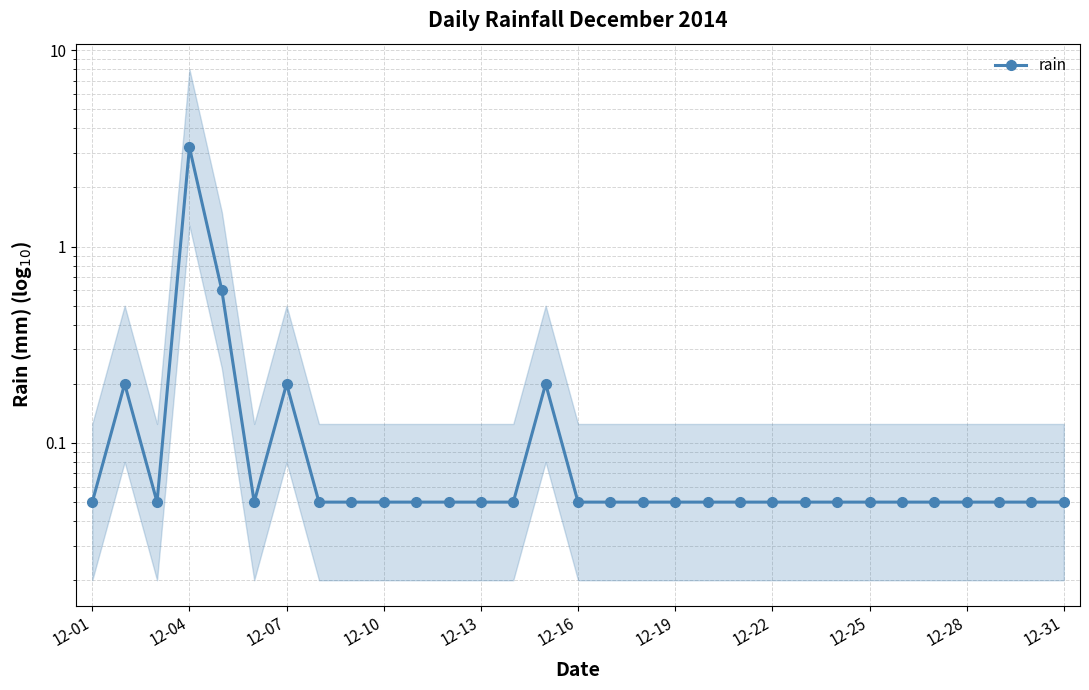

What is the difference between the maximum and minimum values?

3.2